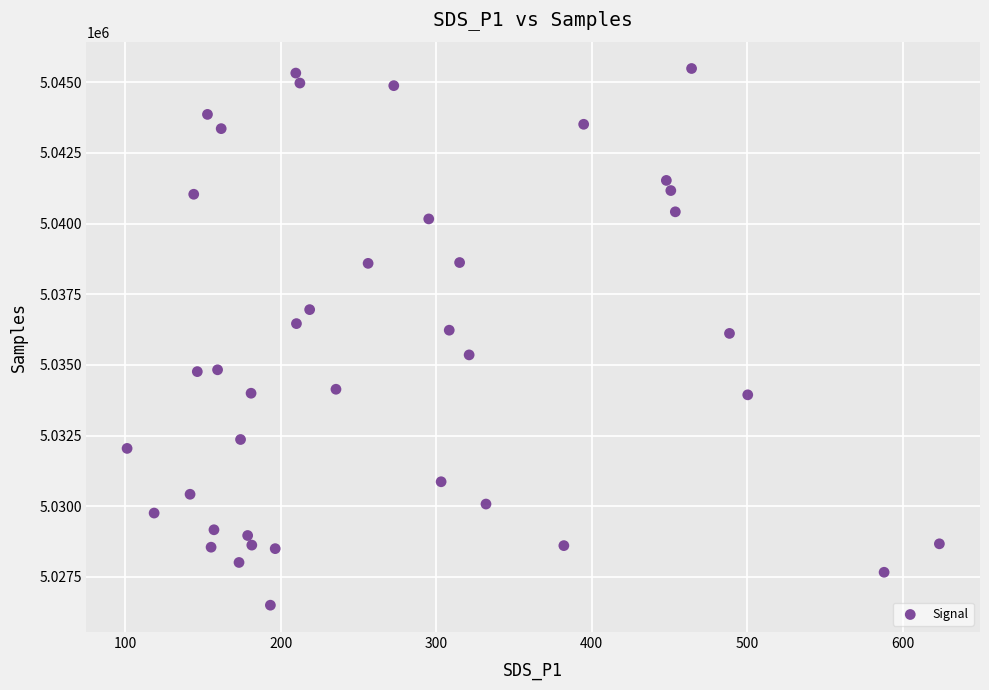

What is the range of Y values (max minus min)?

18991